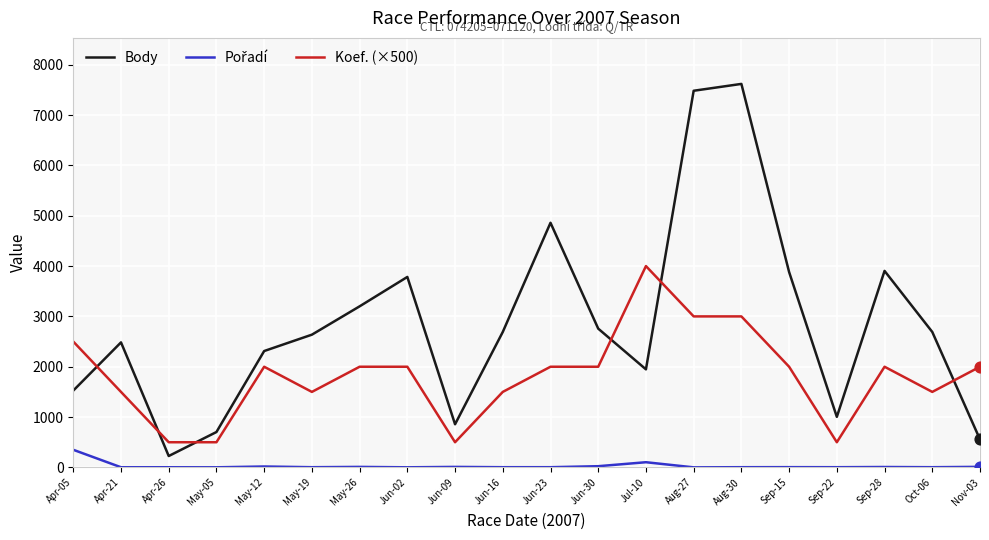

What is the total value across all series at Sep-22?

1508